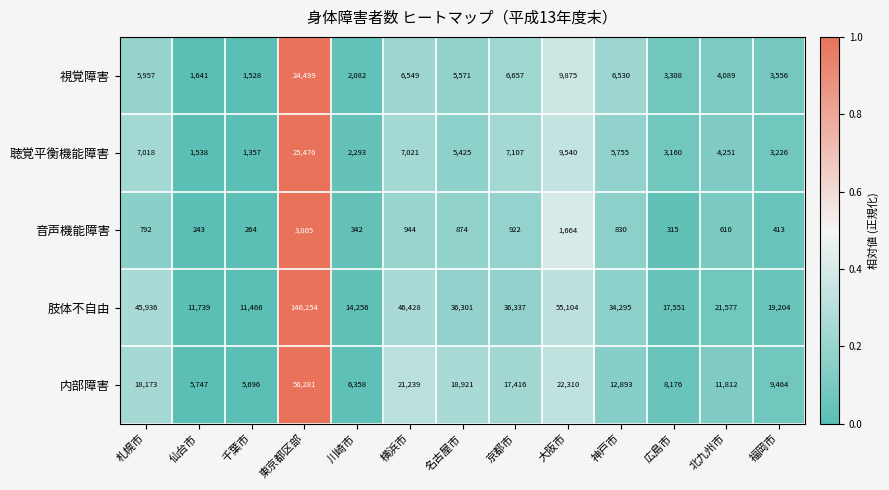

At how many categories does at least one series exceed 11881?

11